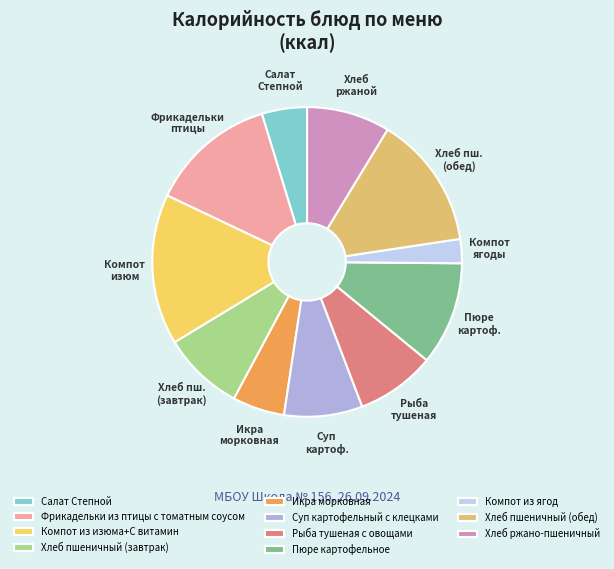

Count the number of slices in the pie.

11